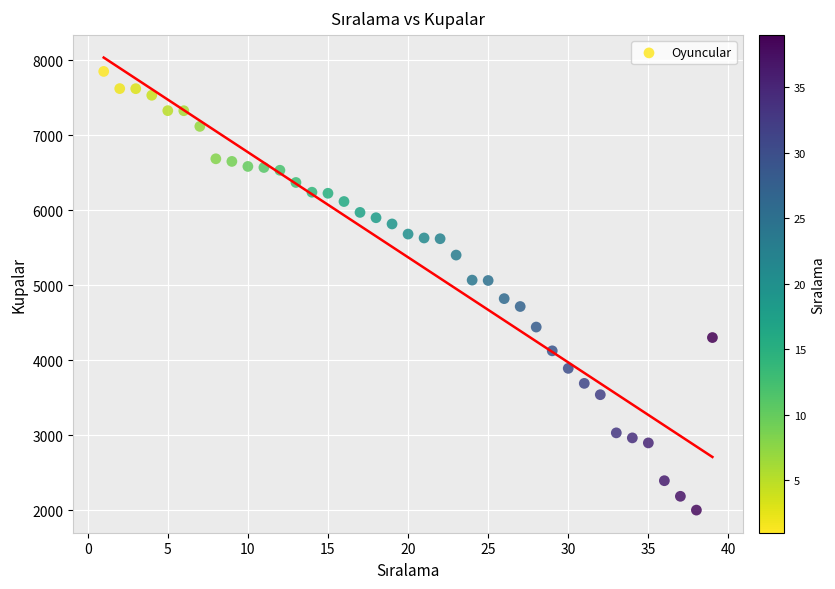

What is the range of Y values (max minus min)?

5850